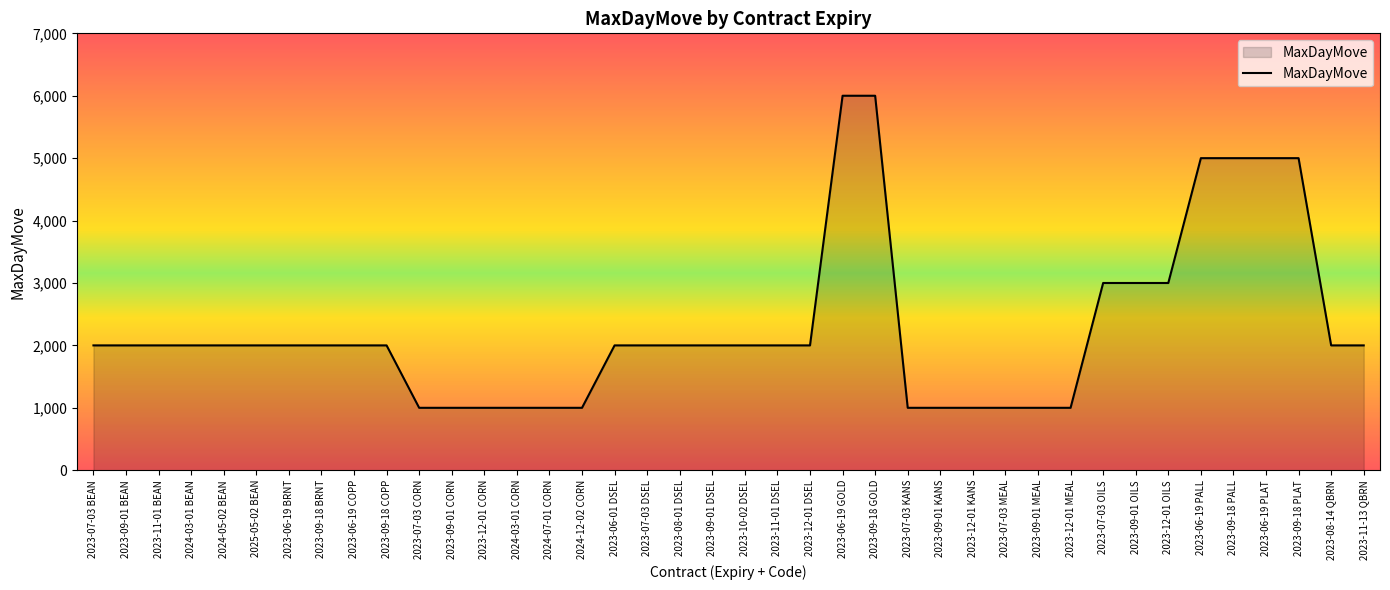

What is the smallest value displayed?

1000